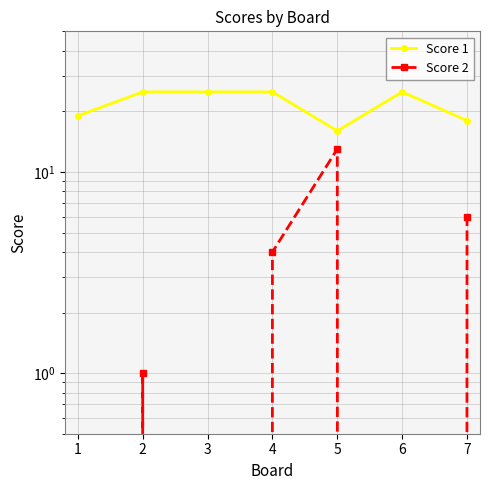

What is the value of the Score 1 point at the 2nd from the left?

25